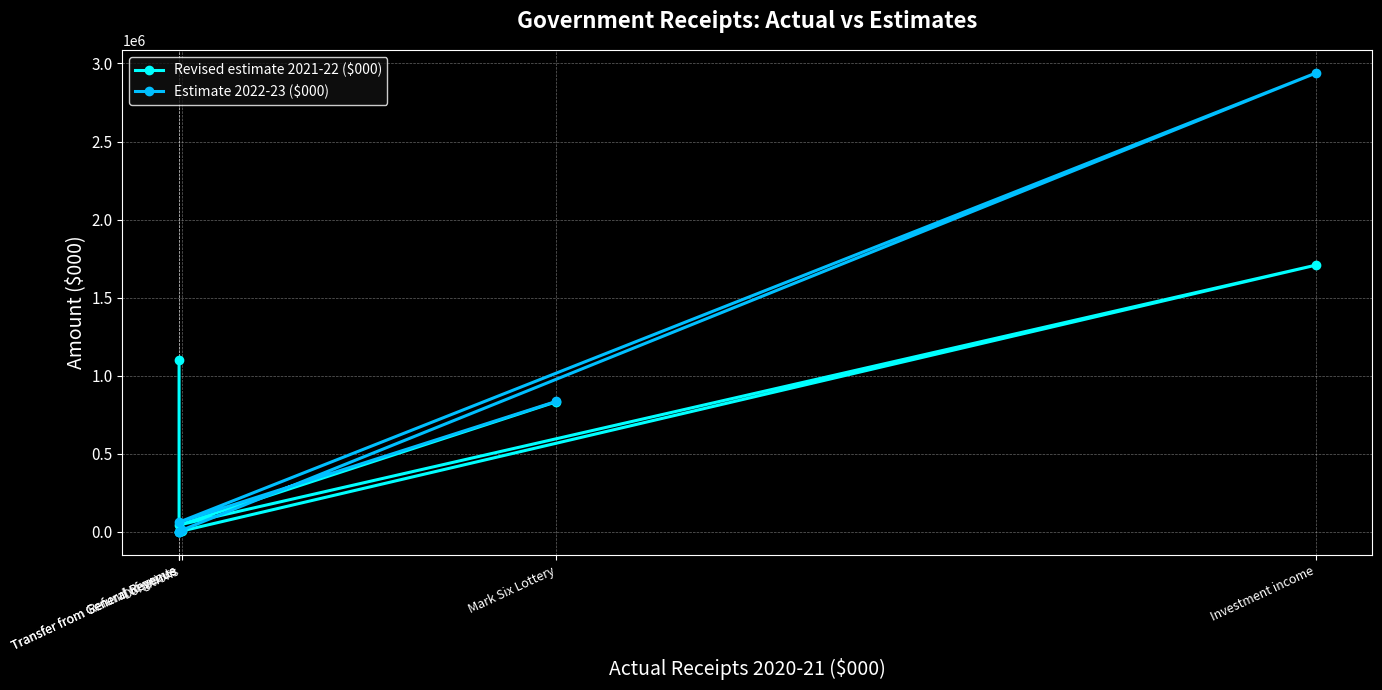

What value does the Estimate 2022-23 ($000) series have at Donations, to the nearest 50?

9950